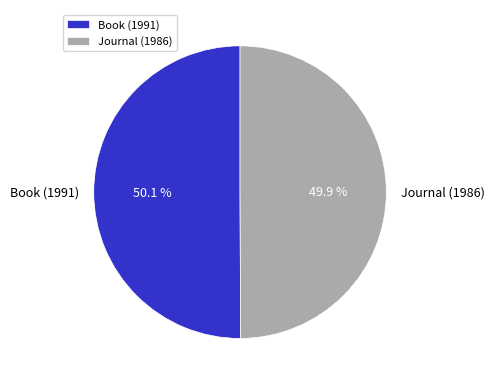

What percentage do Book (1991) and Journal (1986) together represent?

100.0%